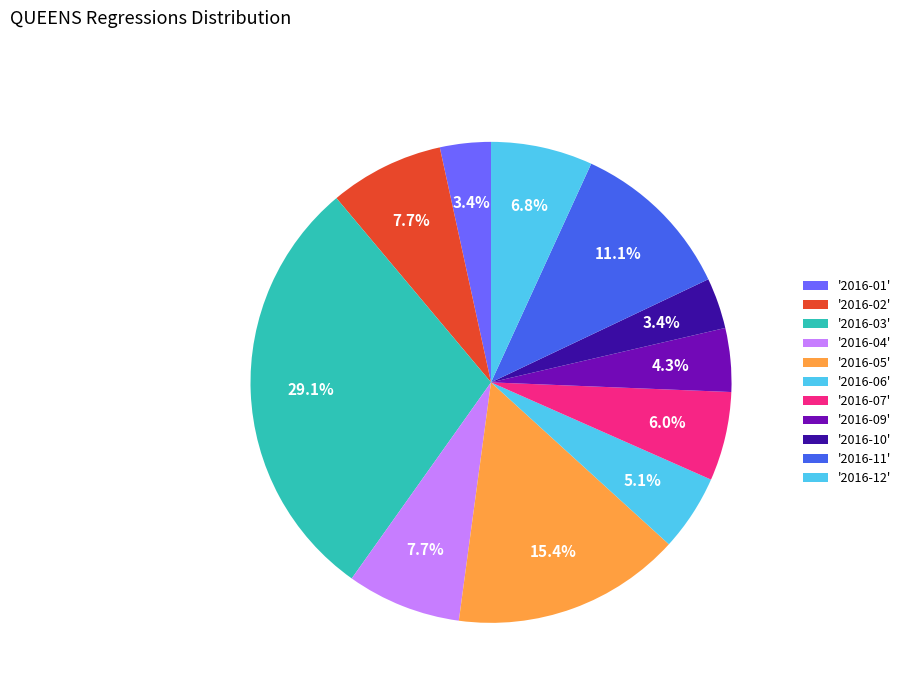

How many segments does this pie chart have?

11